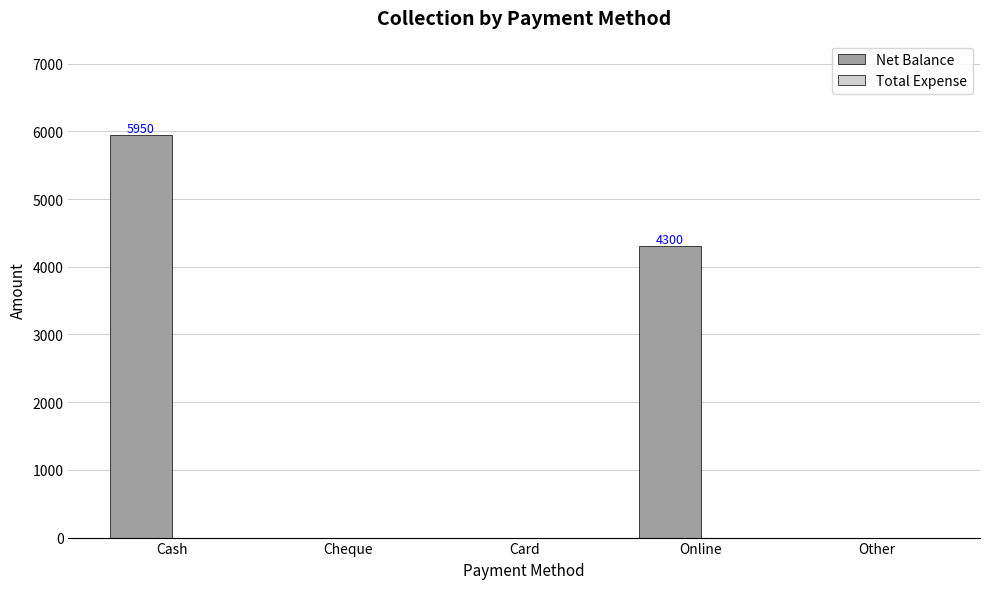

What is the sum of the values at Cash and Card?

5950